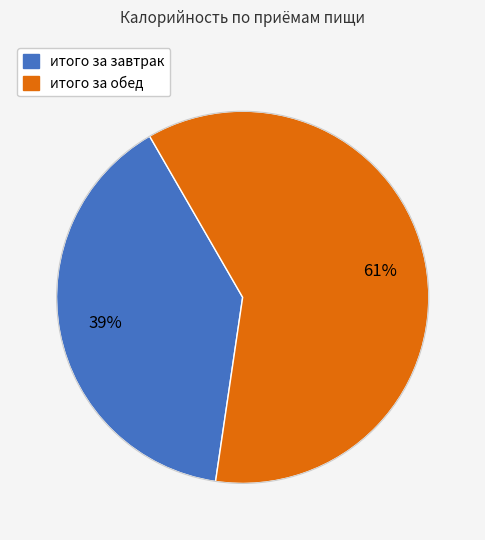

What is the smallest slice in the pie chart?

итого за завтрак